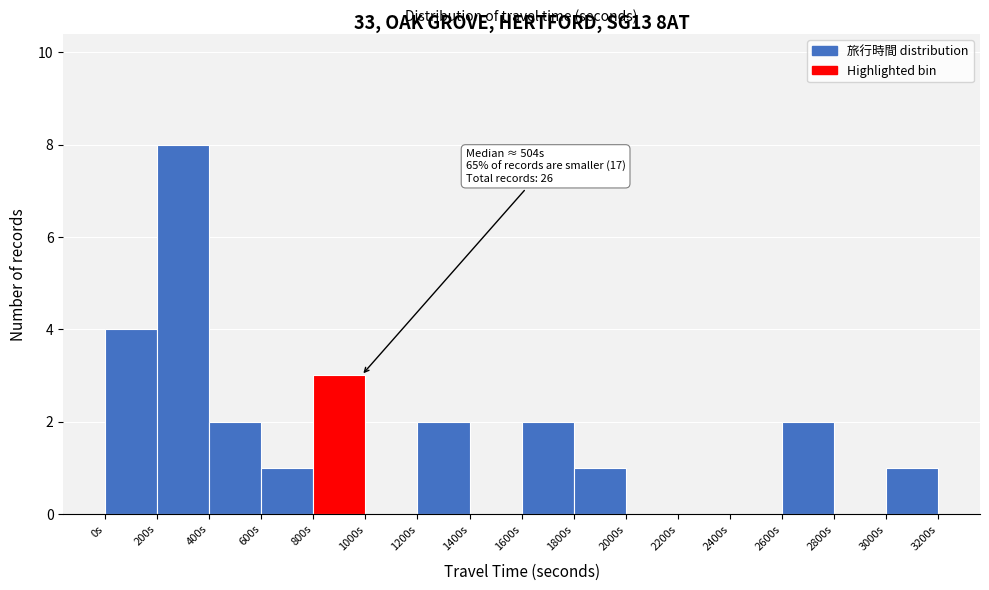

Over which range of the x-axis is the bar tallest?

200 to 400